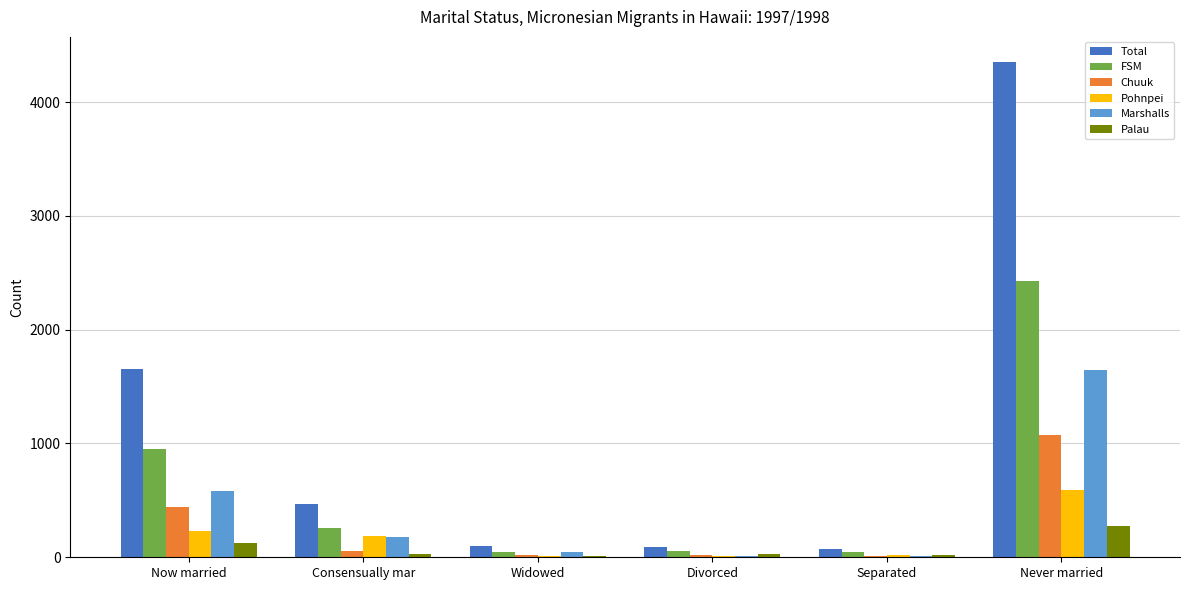

Is the value of Pohnpei at Never married greater than the value of Chuuk at Consensually mar?

Yes